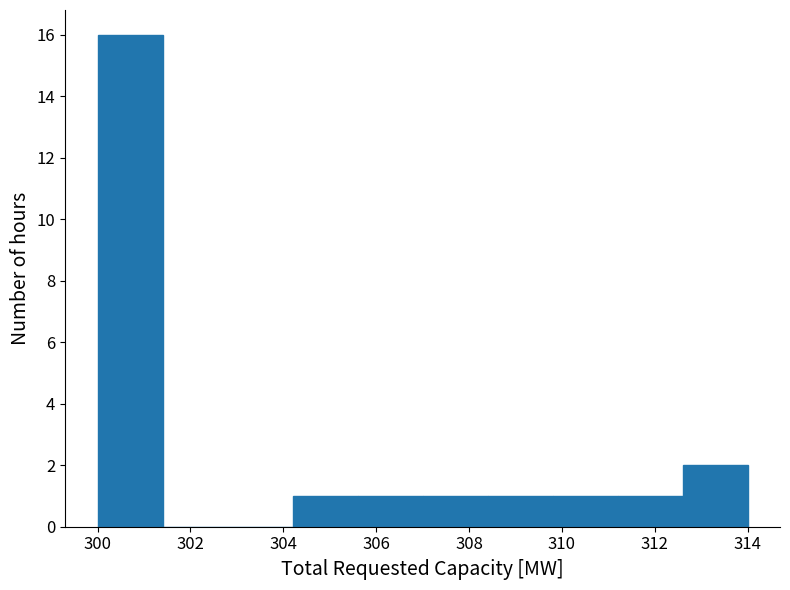

Reading left to right, transcribe this chart: for each bar, give the range it covers on the x-axis and its height. The values are not printed on the chart, so give them approximately, as read against the axis.

300.0 to 301.4: 16
301.4 to 302.8: 0
302.8 to 304.2: 0
304.2 to 305.6: 1
305.6 to 307.0: 1
307.0 to 308.4: 1
308.4 to 309.8: 1
309.8 to 311.2: 1
311.2 to 312.6: 1
312.6 to 314.0: 2